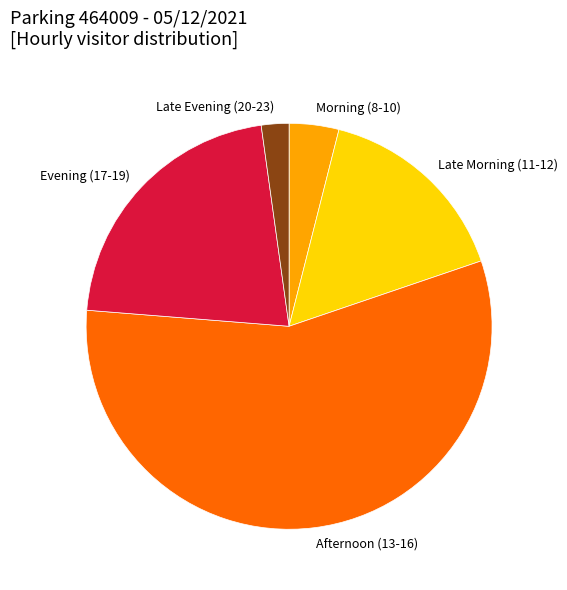

Which category has the biggest portion of the pie?

Afternoon (13-16)